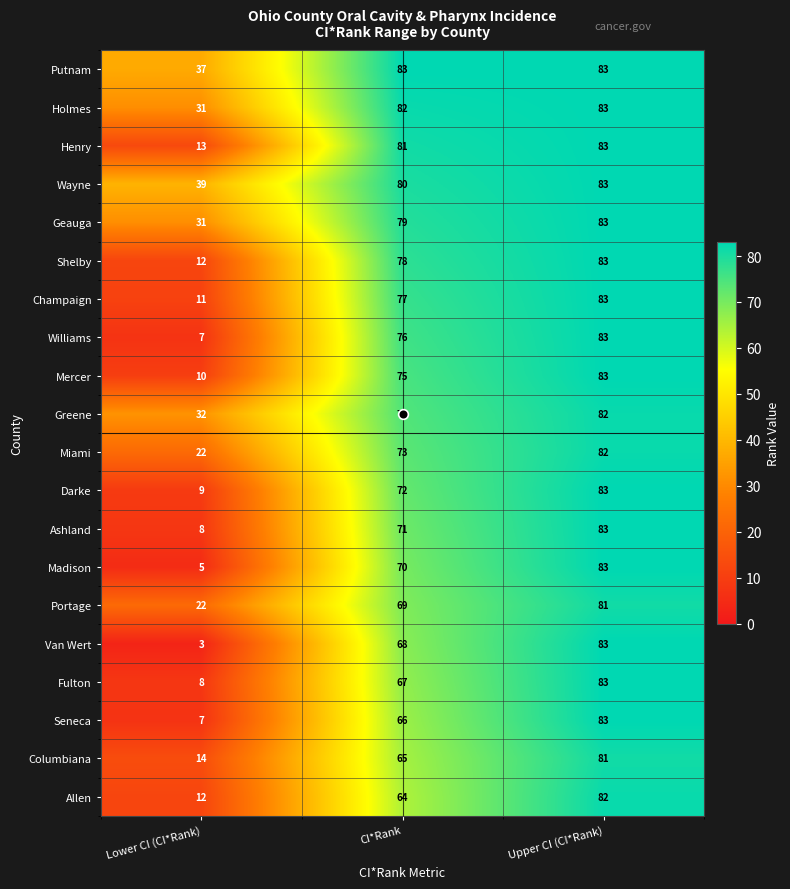

At CI*Rank, list the series in order from smallest to largest.

Allen, Columbiana, Seneca, Fulton, Van Wert, Portage, Madison, Ashland, Darke, Miami, Greene, Mercer, Williams, Champaign, Shelby, Geauga, Wayne, Henry, Holmes, Putnam